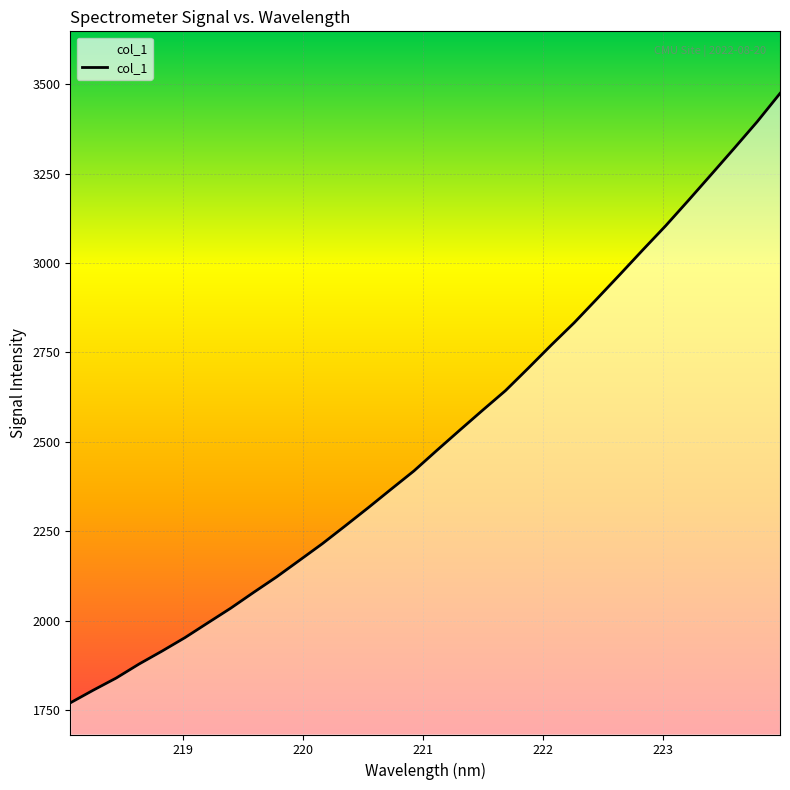

What is the maximum value shown in the chart?

3474.8